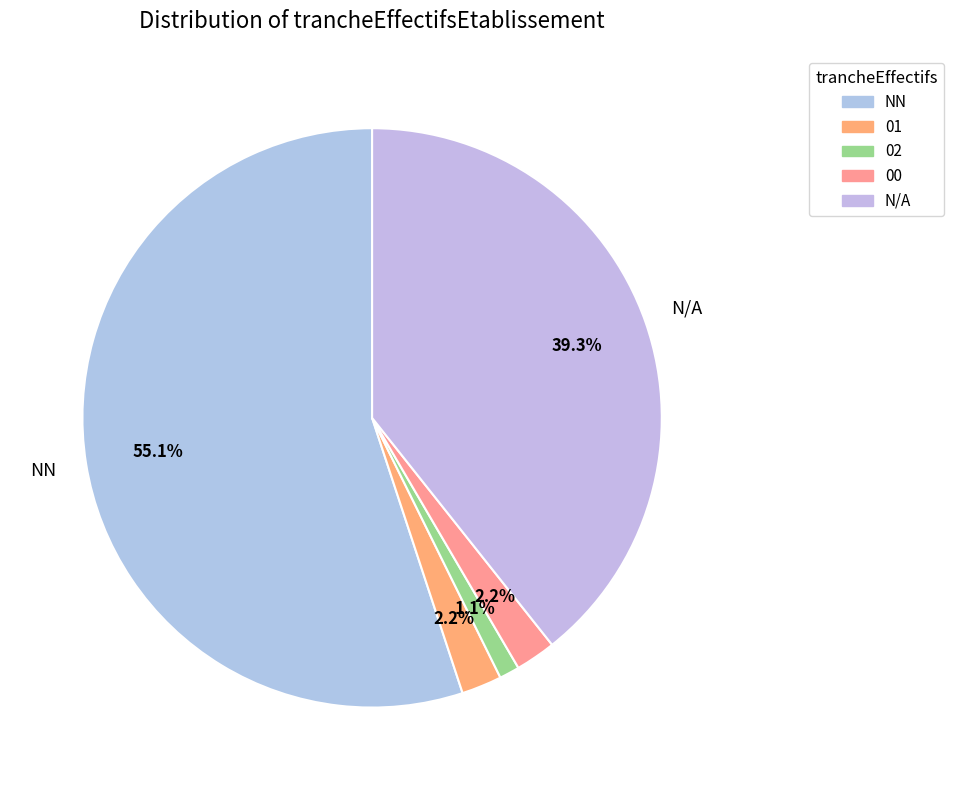

What is the ratio of the value at NN to the value at 02?

49.0